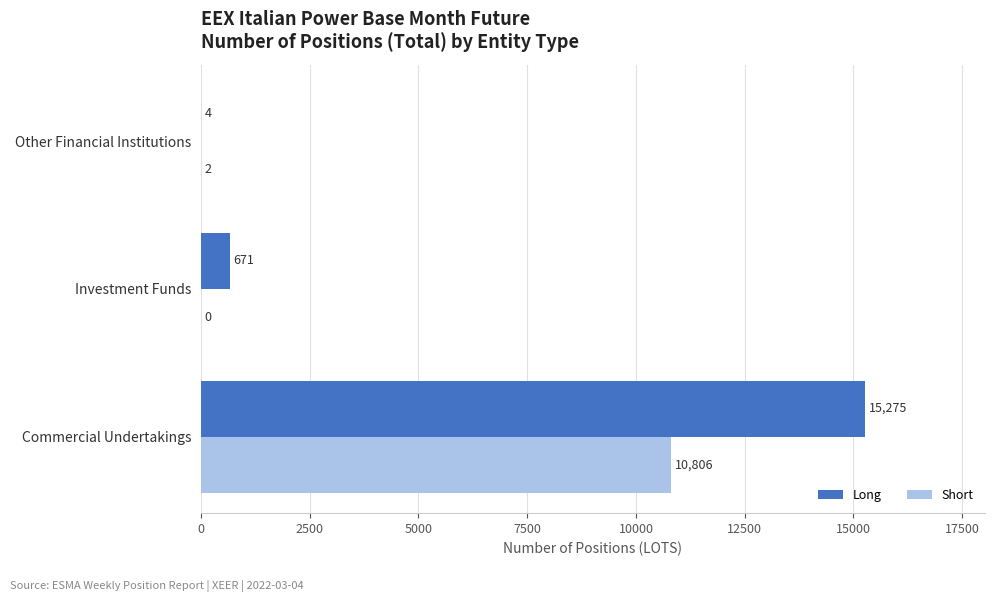

Which label corresponds to the largest value in the chart?

Commercial Undertakings